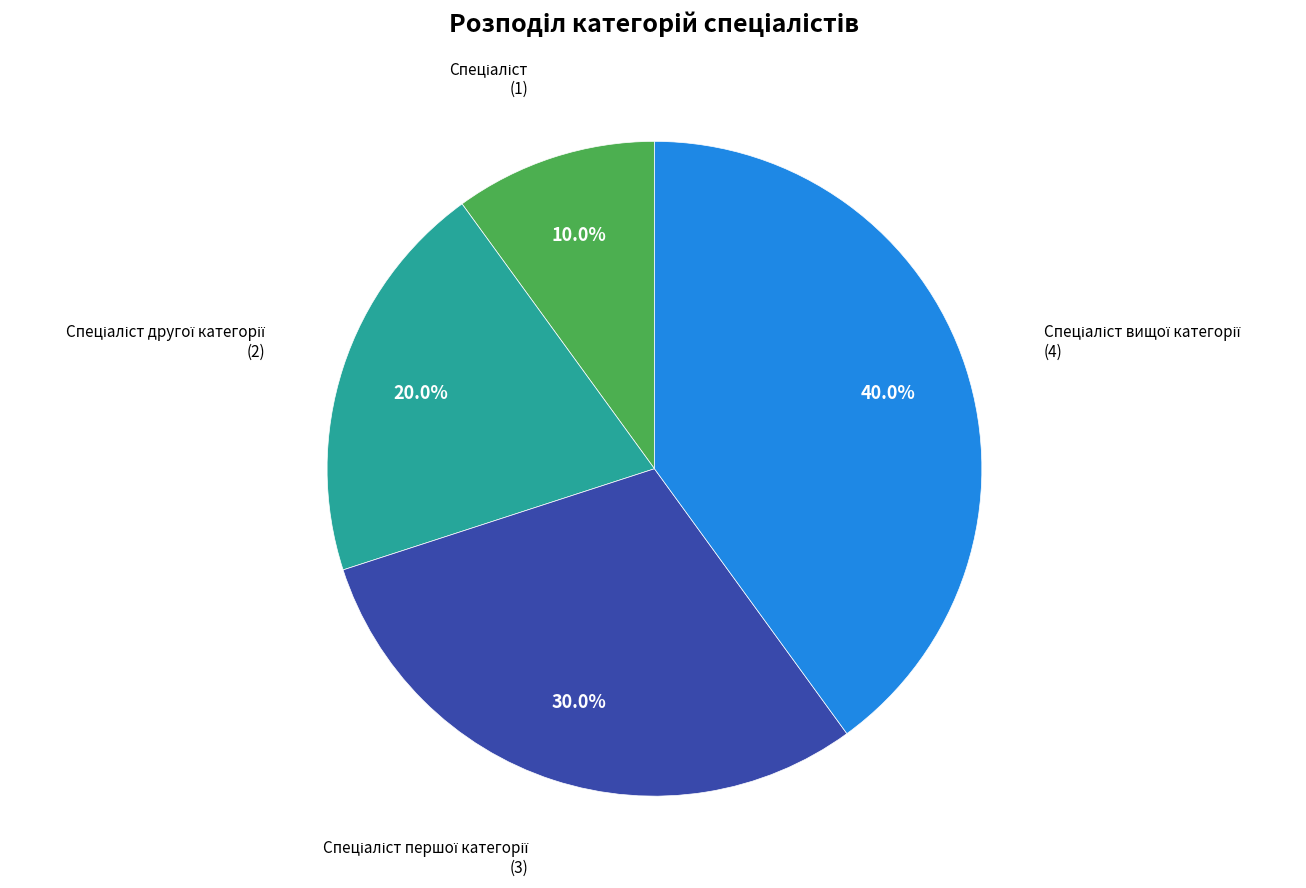

Is there a majority slice in this chart?

No